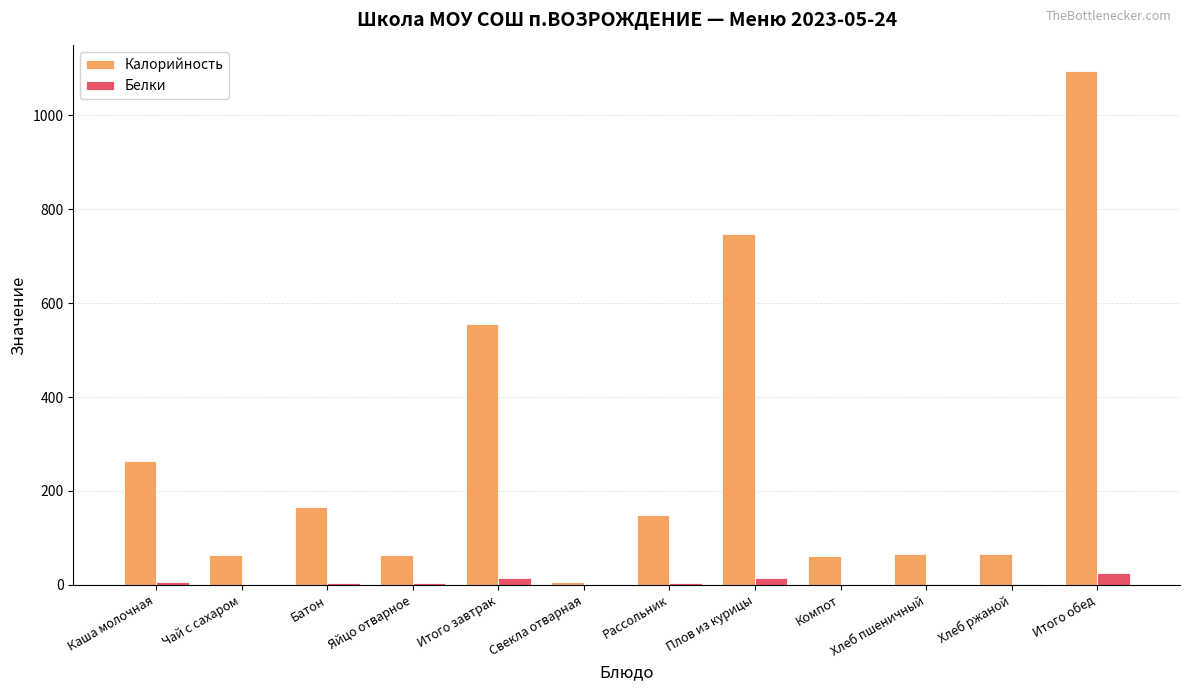

What is the average value of the Белки series?

6.6